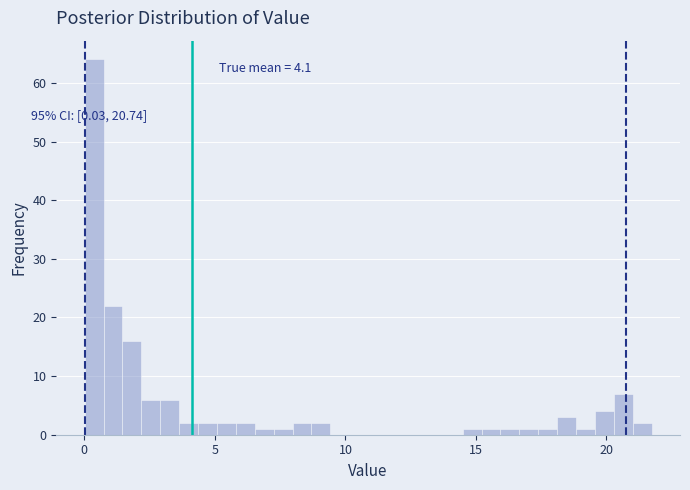

Around what value on the x-axis is the tallest bar? Give the approximate position of its centre, as read against the axis.

0.5